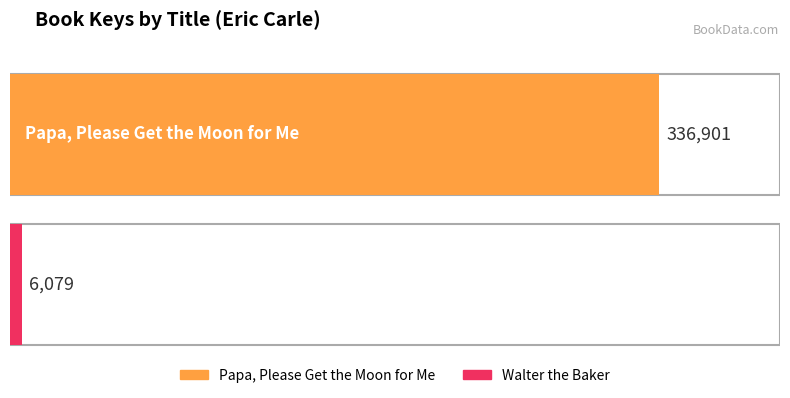

Reading left to right, list all the values displayed in this chart.

Papa, Please Get the Moon for Me=336901	Walter the Baker=6079